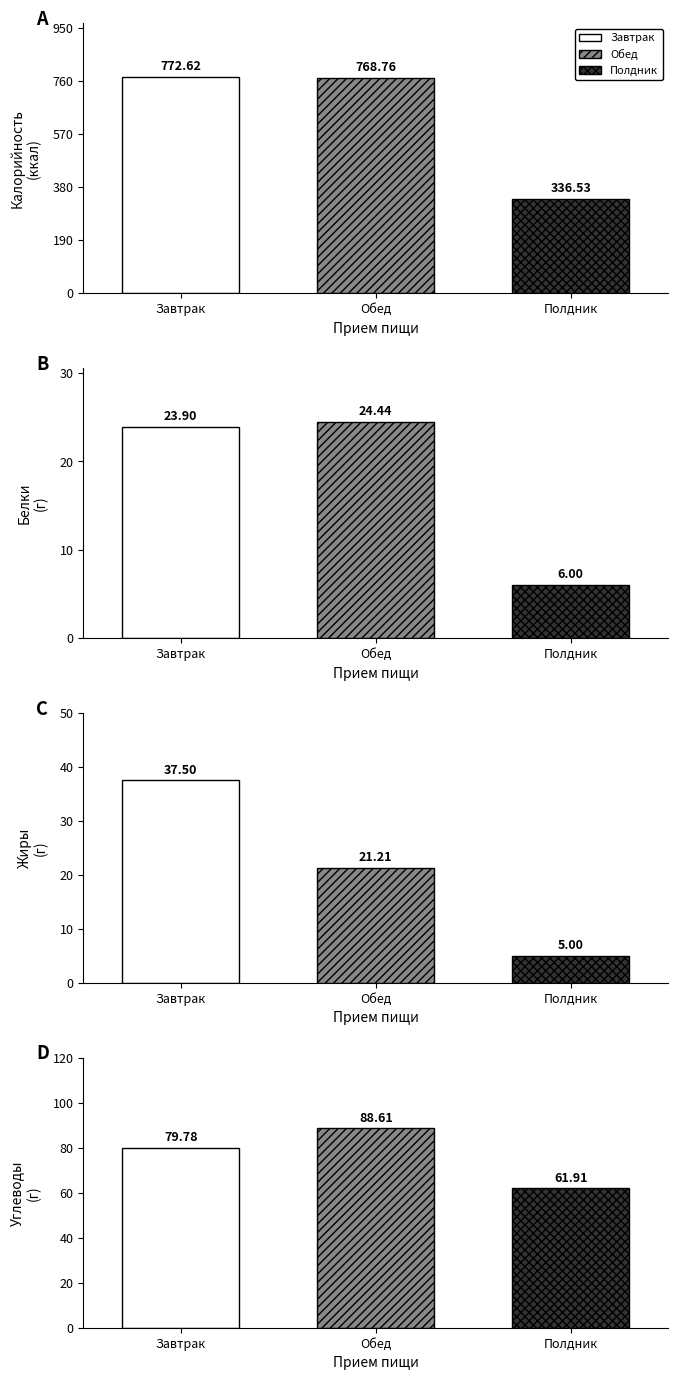

At which category is the sum across all series the highest?

Завтрак